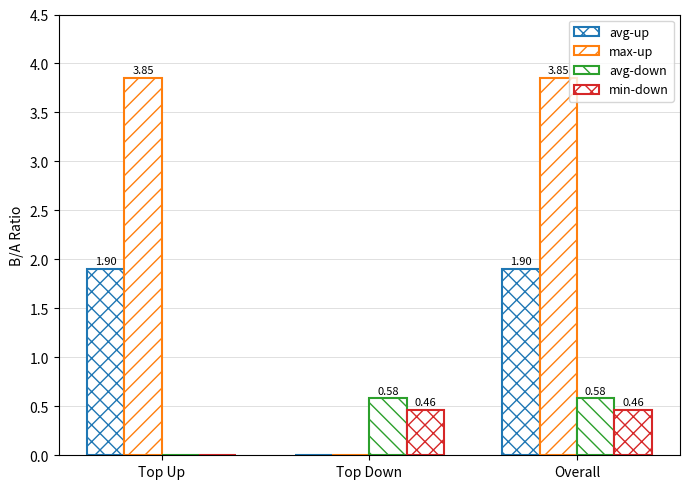

How many series are shown in this chart?

4